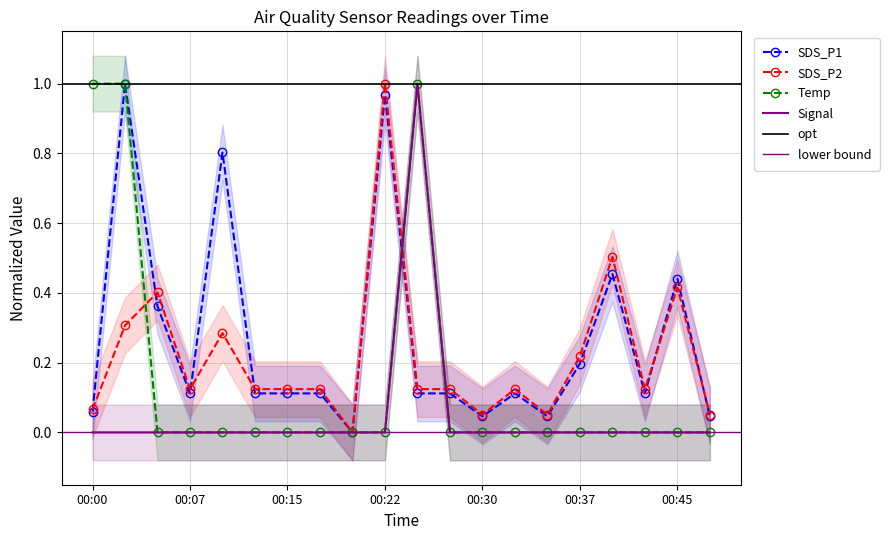

List the series in order of their overall mean, lowest first.

Signal, Temp, SDS_P2, SDS_P1